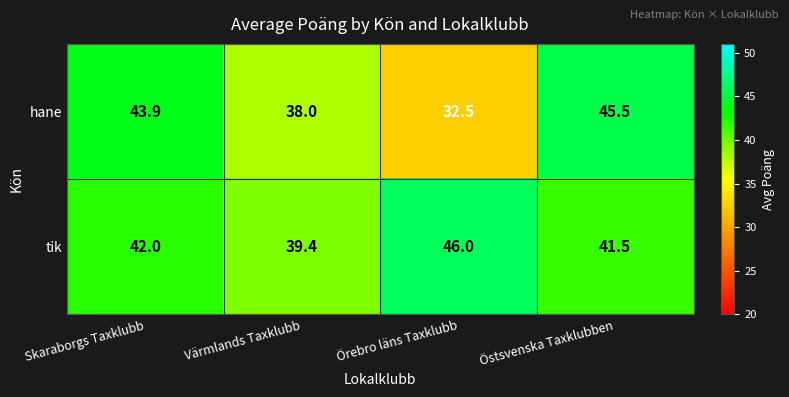

List the series in order of their overall mean, highest first.

tik, hane